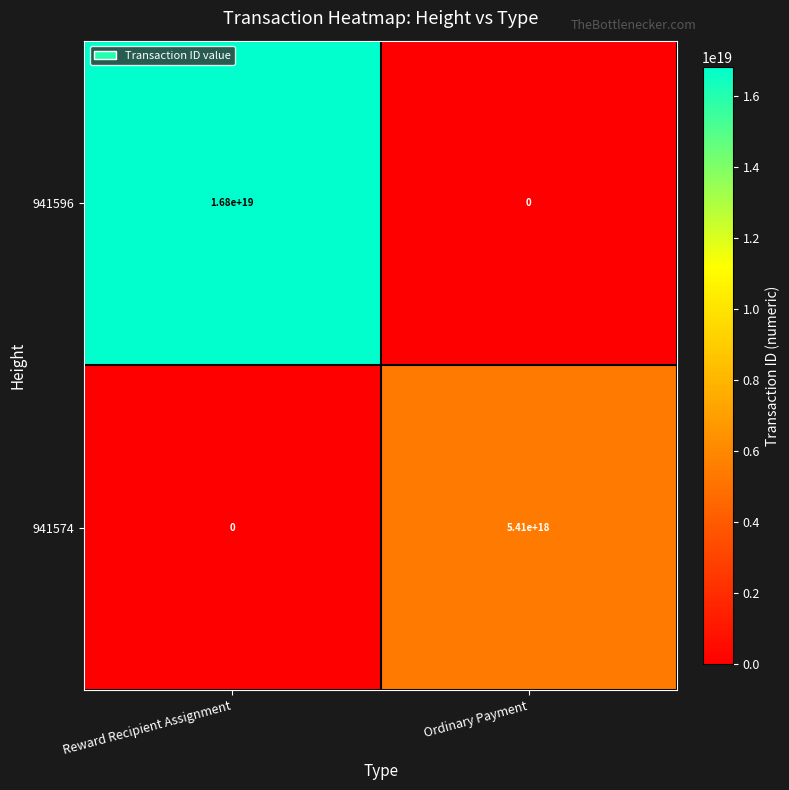

At which label is 941574 closest to 2705000000000000000?

Reward Recipient Assignment